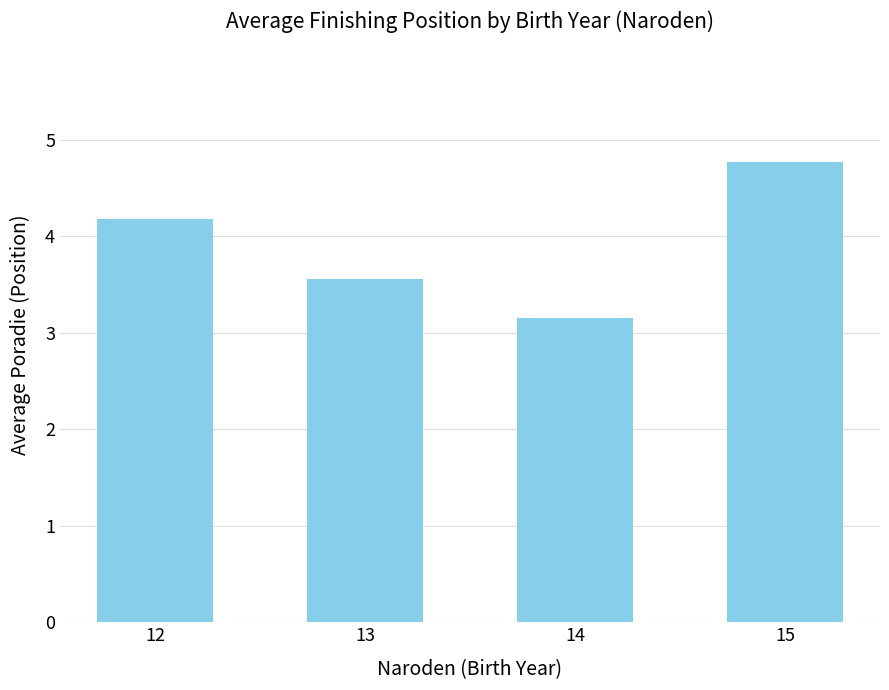

Reading left to right, extract all data points from this chart.

12=4.2	13=3.6	14=3.2	15=4.8